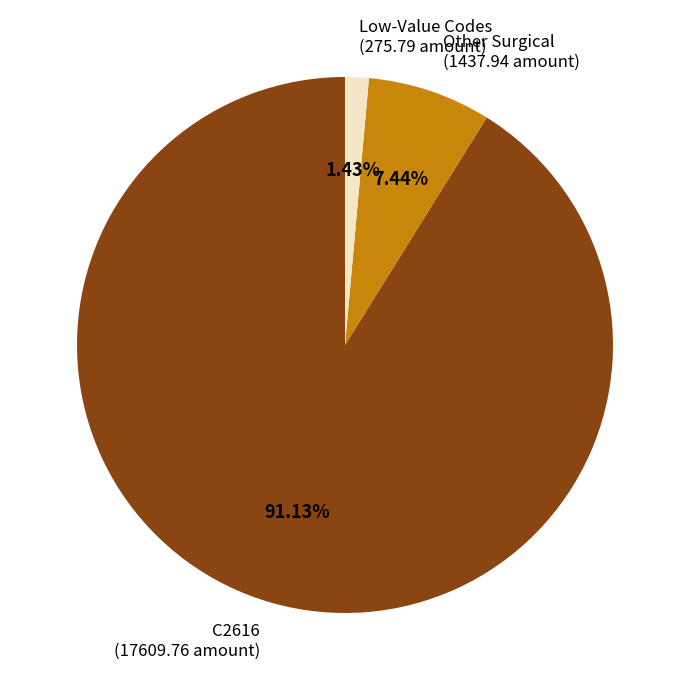

Is there any slice that represents more than half of the pie?

Yes